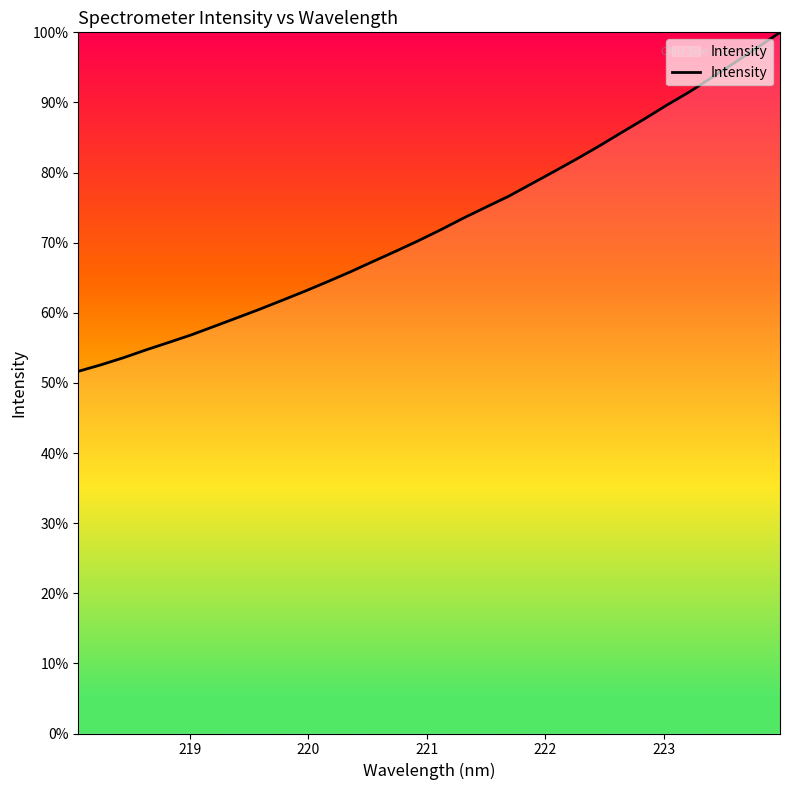

What is the smallest value displayed?

51.7